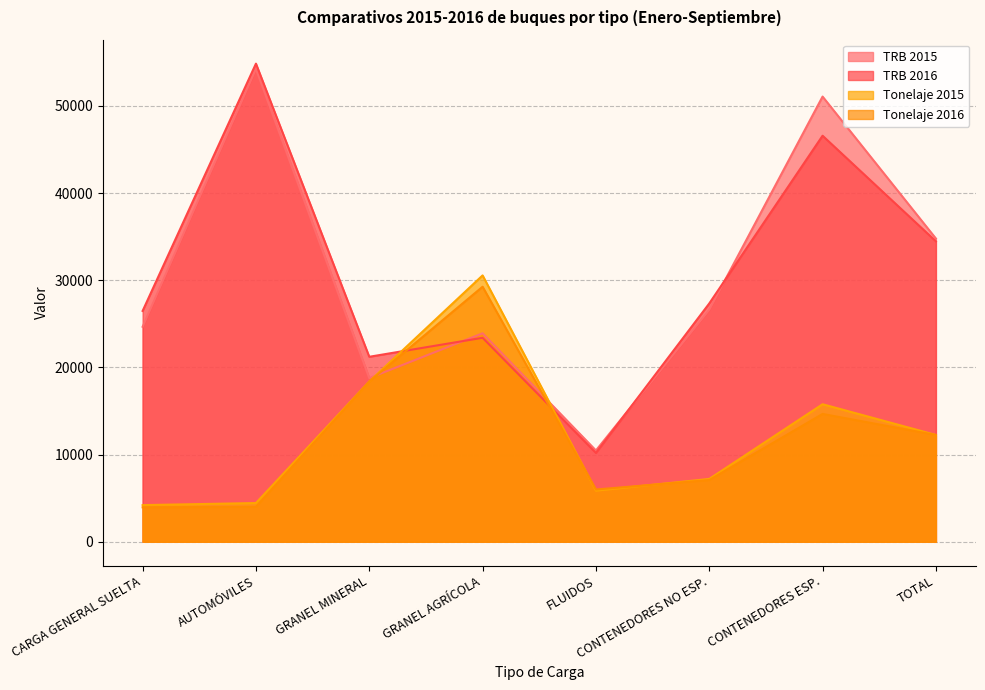

How many lines are shown in the chart?

4